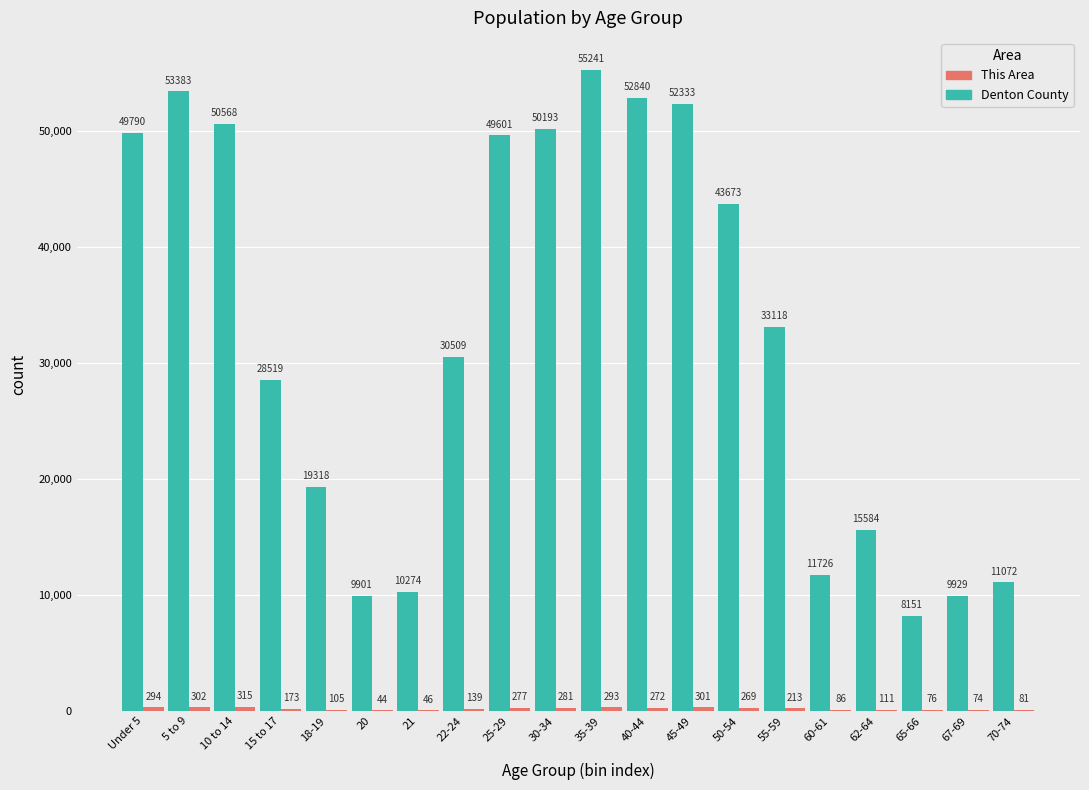

Where does the Denton County series first go above 33118?

Under 5